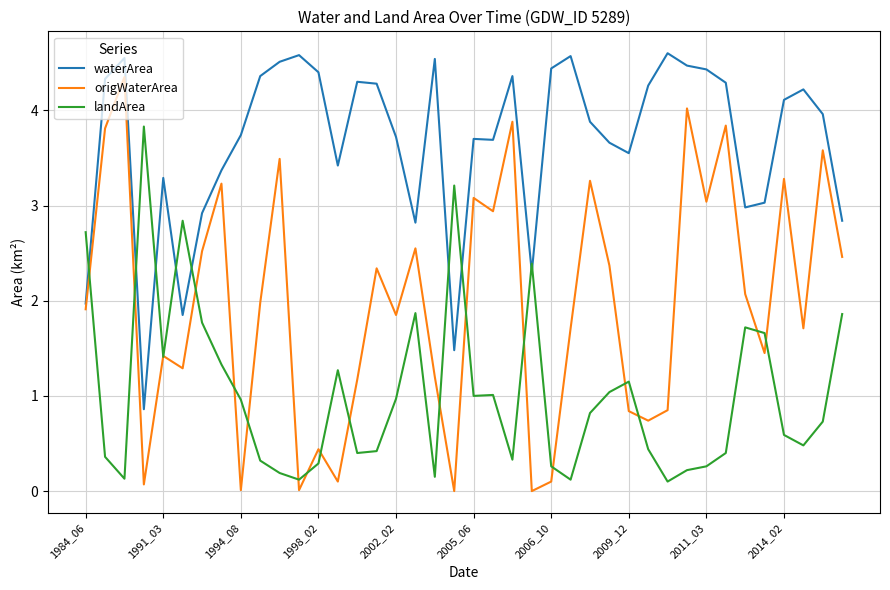

List the series in order of their overall mean, lowest first.

landArea, origWaterArea, waterArea